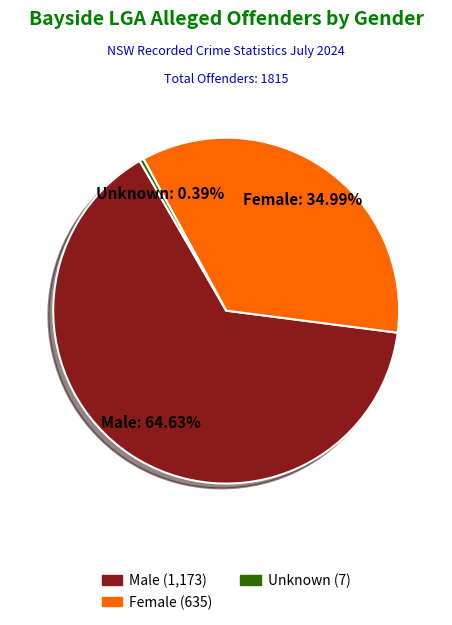

Count the number of slices in the pie.

3